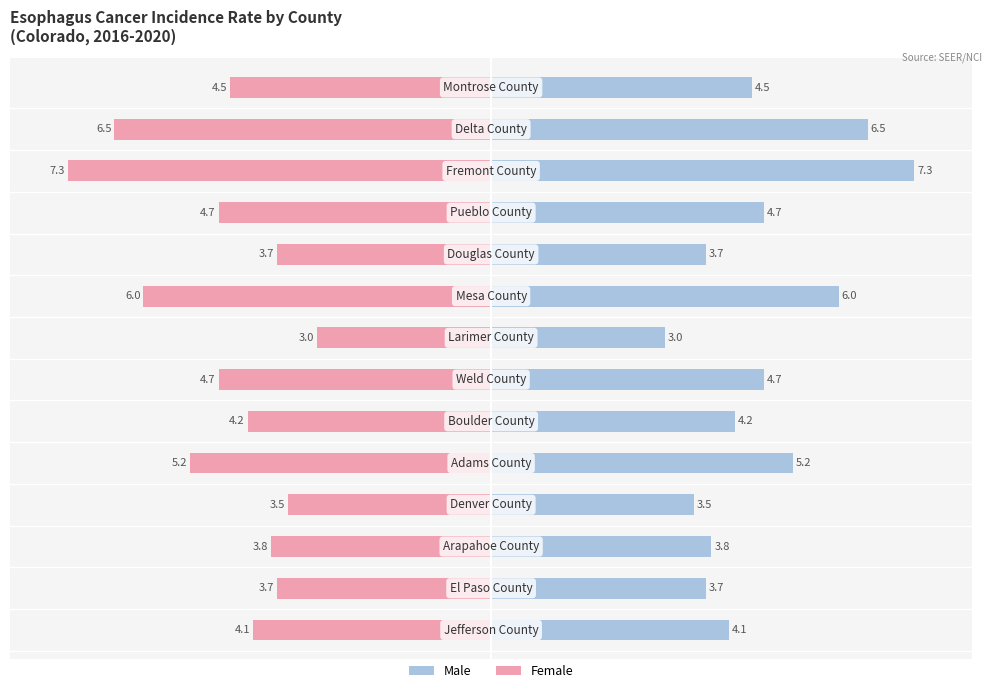

What is the difference between the highest and lowest values at 2?

9.4